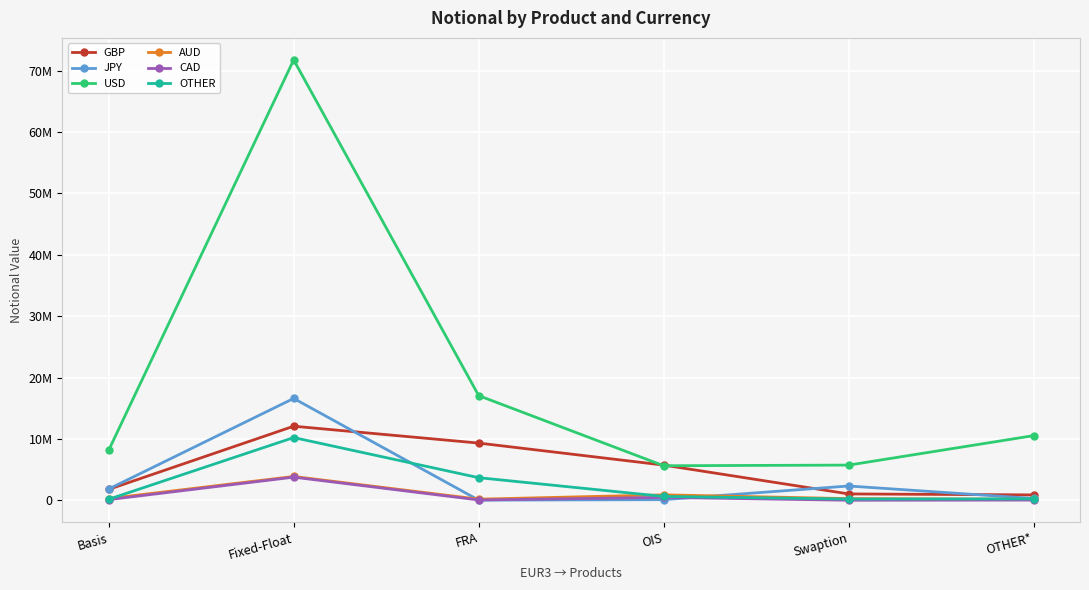

True or false: CAD and JPY cross at least once.

True